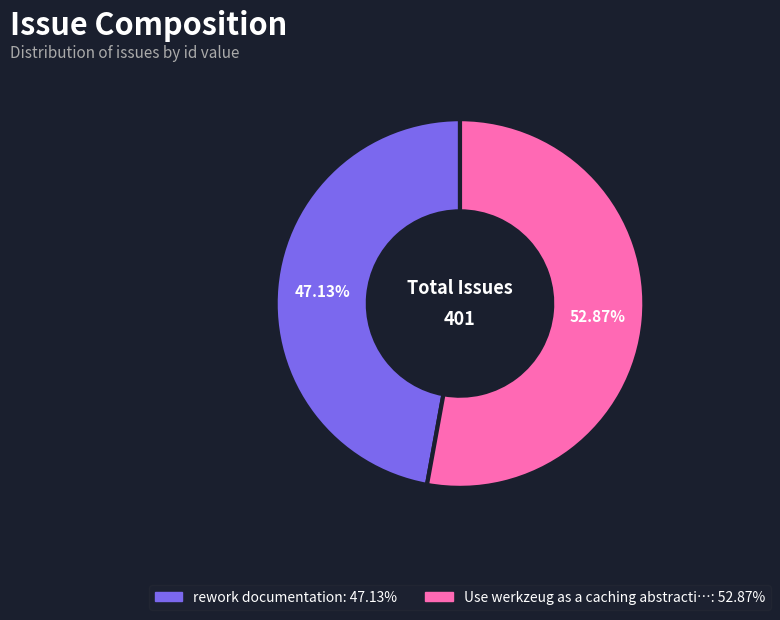

Is there a majority slice in this chart?

Yes